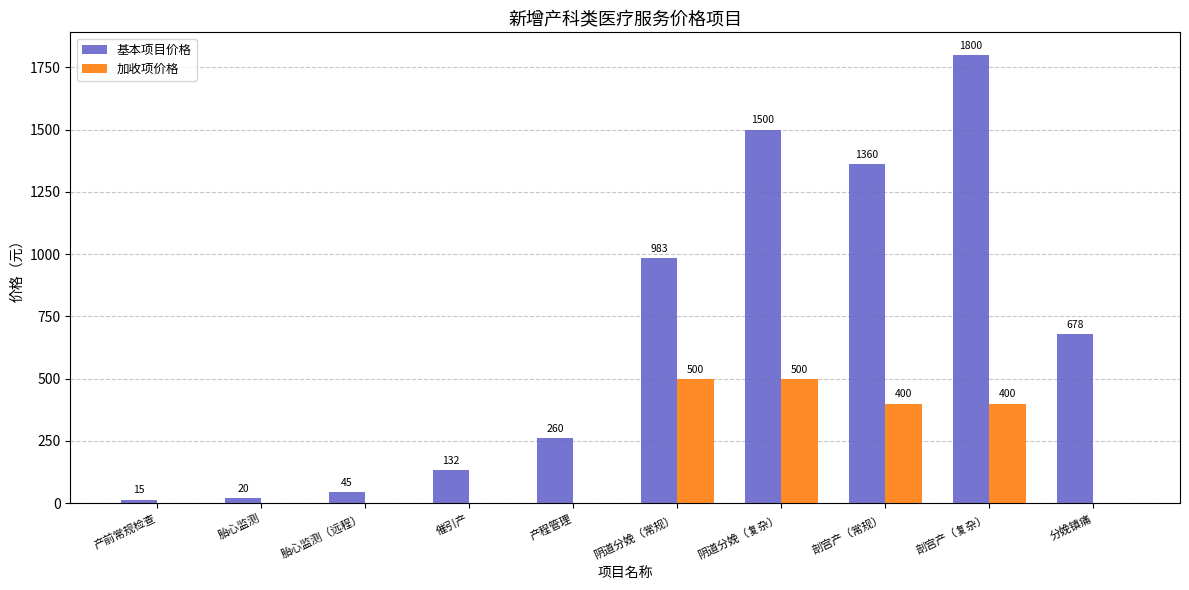

What is the total value across all series at 产程管理?

260